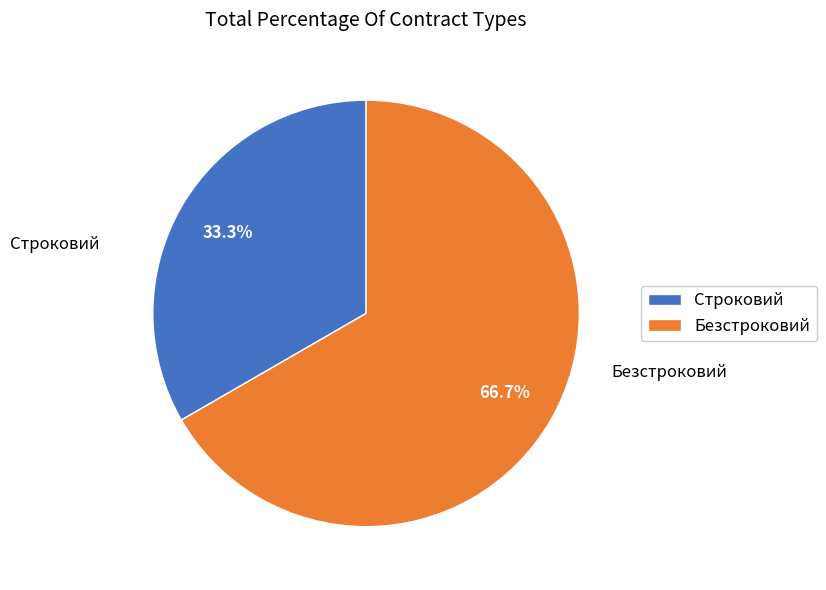

Which category has the biggest portion of the pie?

Безстроковий